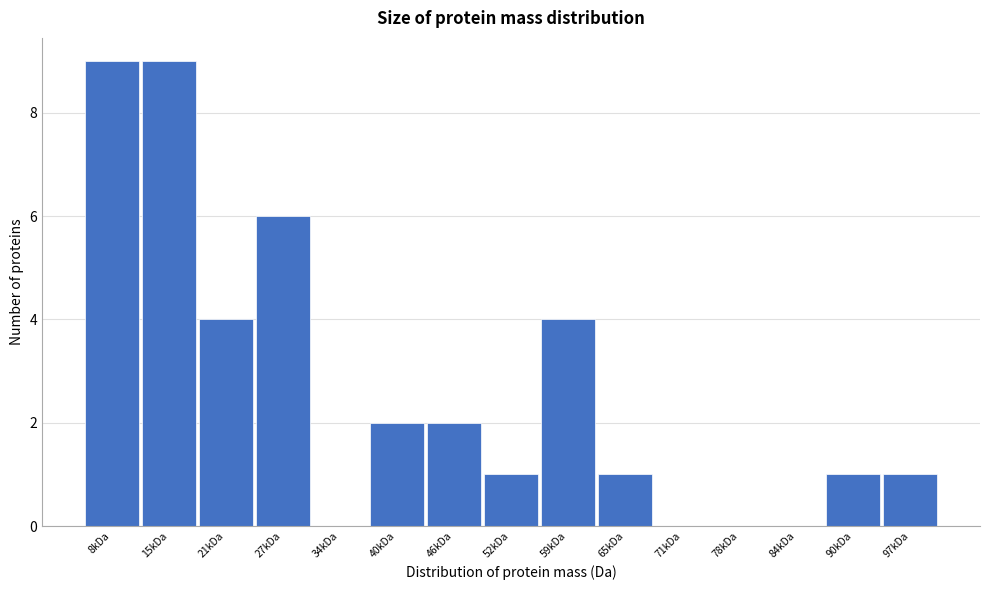

Reading right to left, what are all the values shown in this chart?

97kDa=1	90kDa=1	84kDa=0	78kDa=0	71kDa=0	65kDa=1	59kDa=4	52kDa=1	46kDa=2	40kDa=2	34kDa=0	27kDa=6	21kDa=4	15kDa=9	8kDa=9